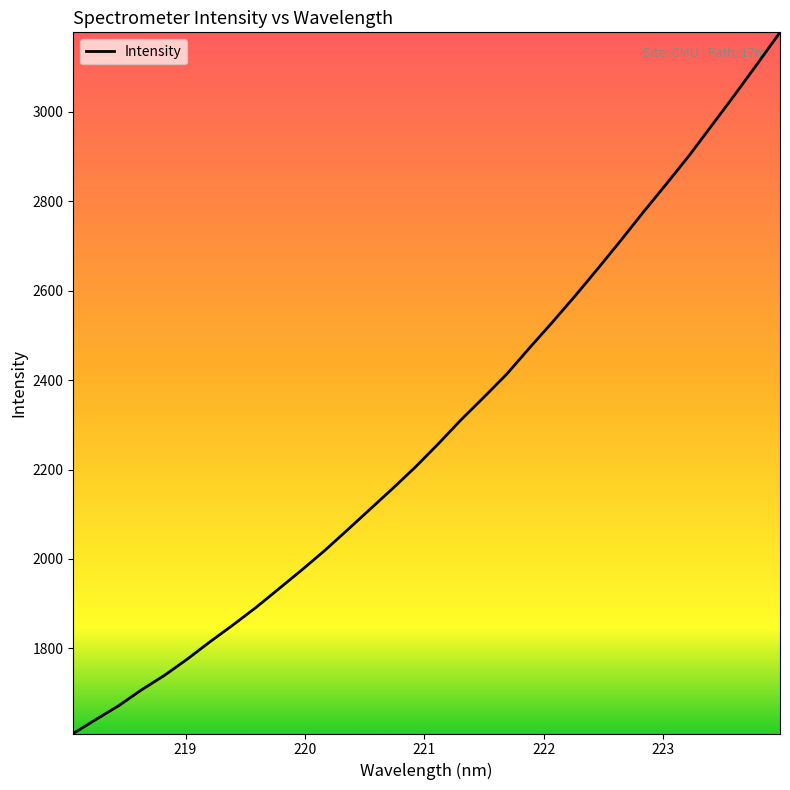

What is the minimum value shown in the chart?

1609.5